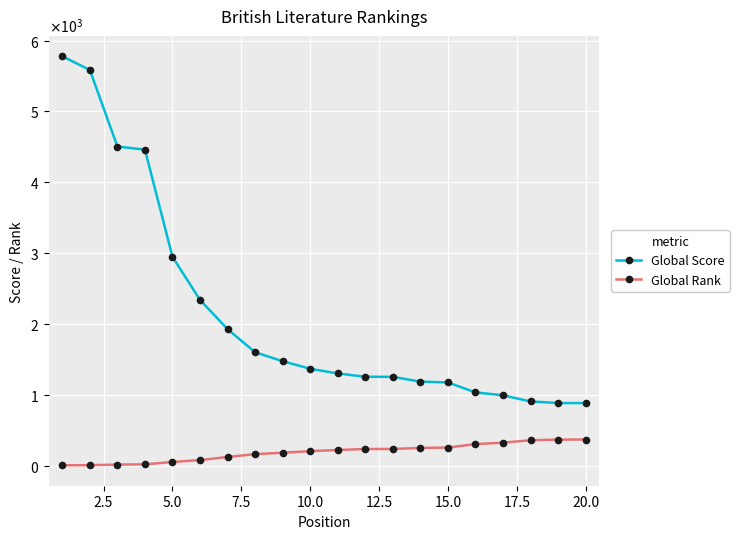

True or false: Global Rank and Global Score cross at least once.

False